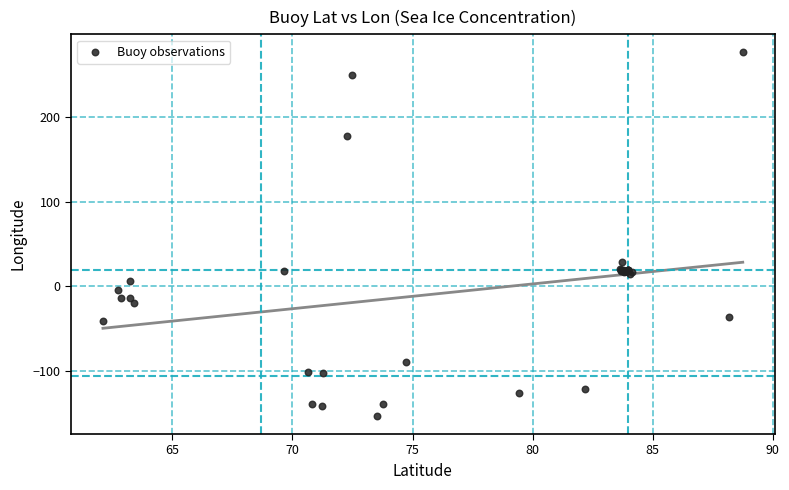

What Y value in the scatter plot is closest to 61?

28.8